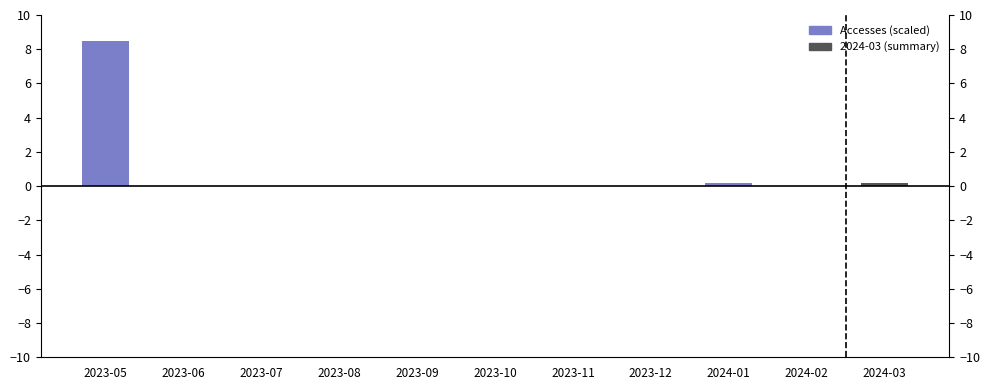

What is the label of the 8th bar from the left?

2023-12